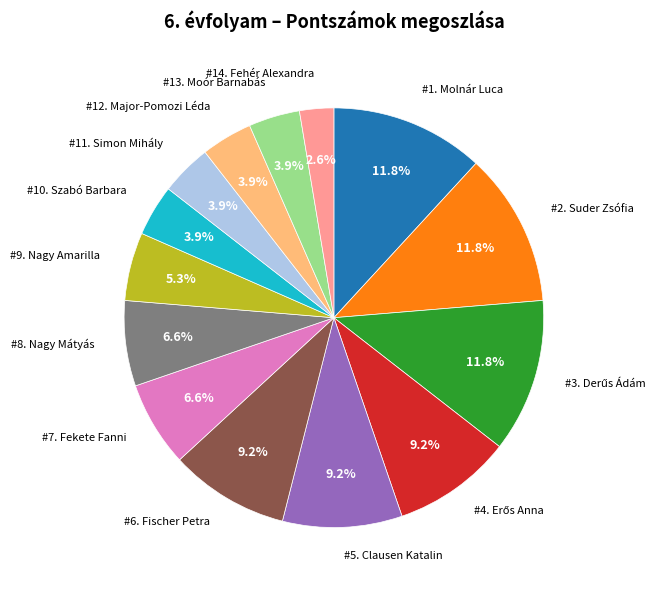

Is there a majority slice in this chart?

No